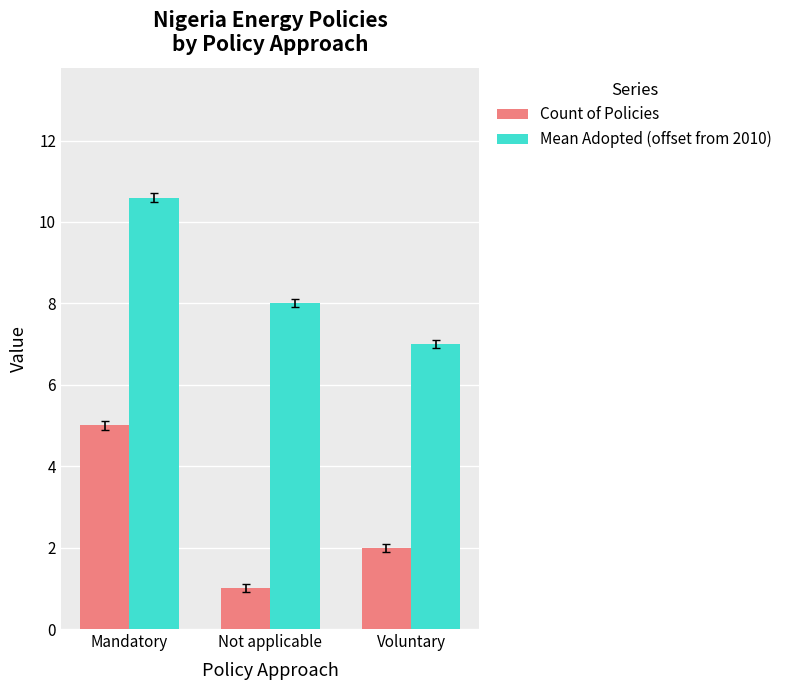

Which series changed the most between Mandatory and Not applicable?

Count of Policies